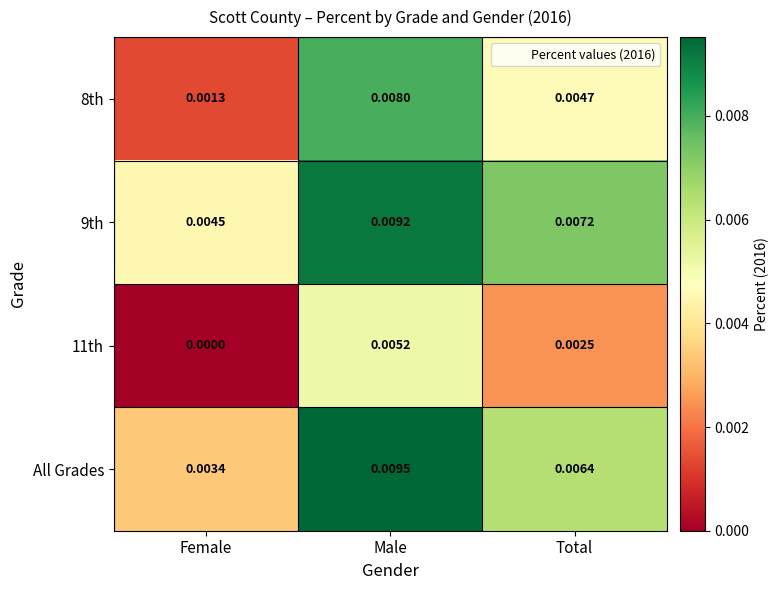

Where is 11th nearest to the value 0?

Female